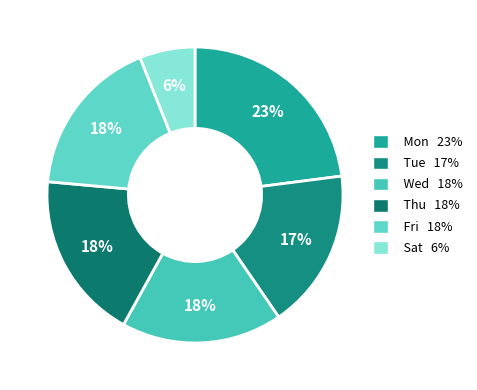

Is there a majority slice in this chart?

No